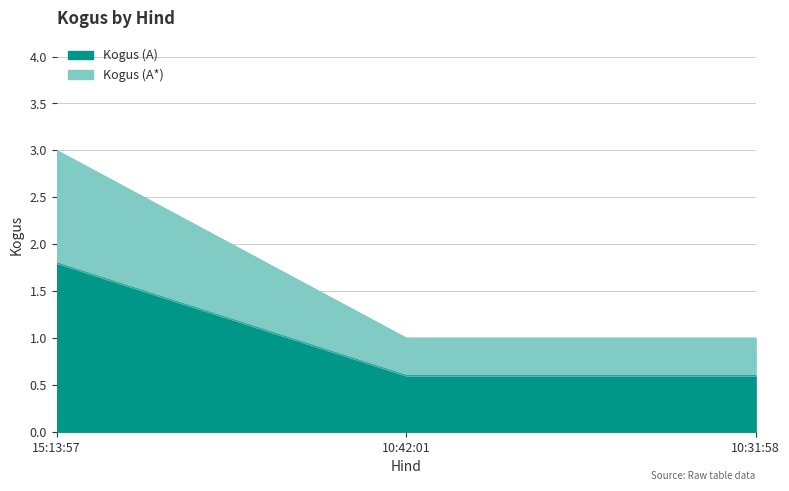

List the labels in order of value, smallest first.

10:42:01, 10:31:58, 15:13:57